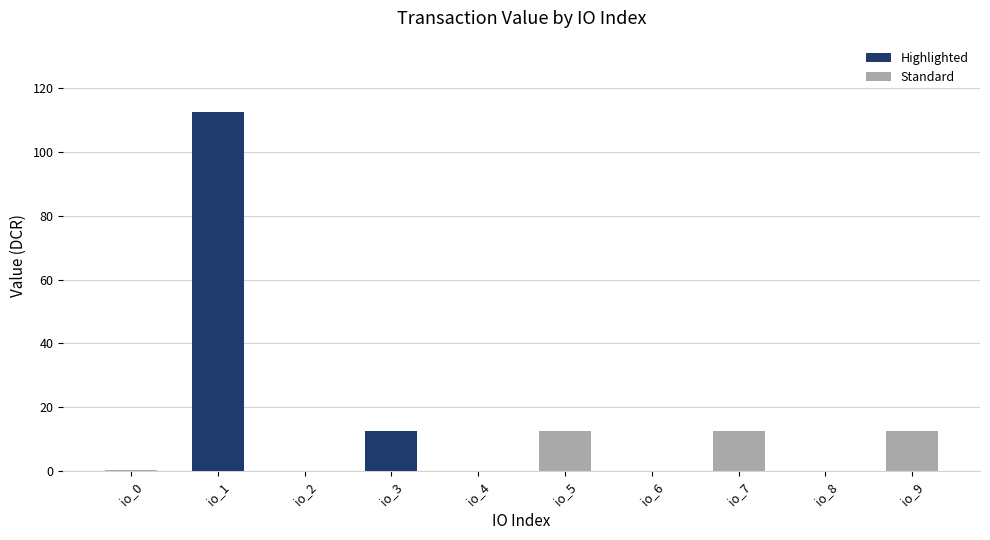

How many values exceed 12?

5